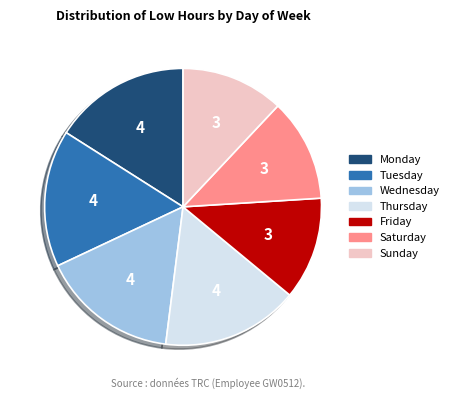

Does any single category account for the majority?

No